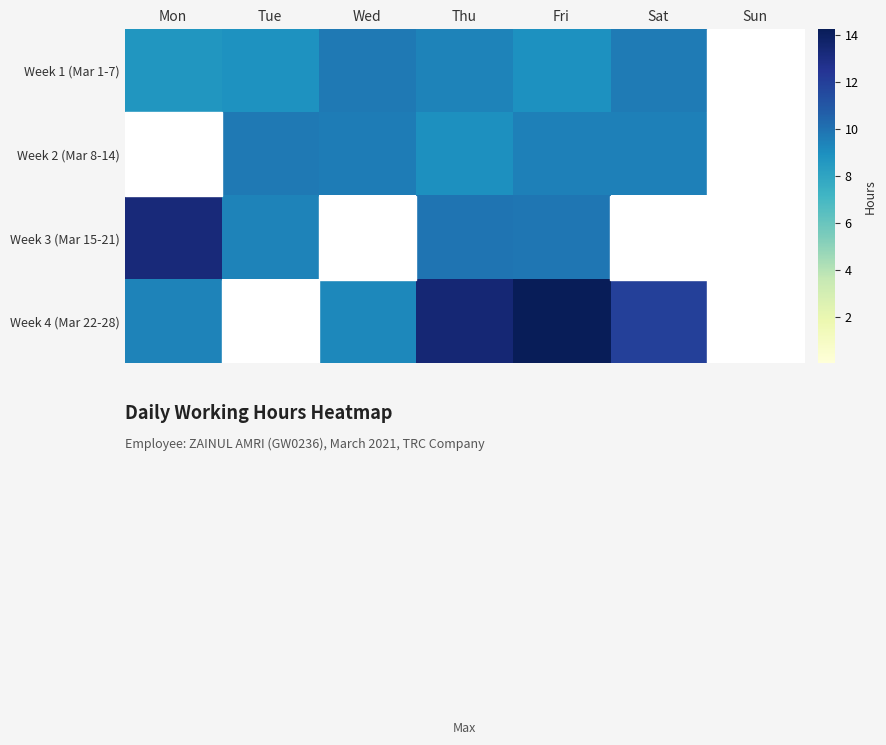

List the series in order of their overall mean, highest first.

Week 4 (Mar 22-28), Week 1 (Mar 1-7), Week 2 (Mar 8-14), Week 3 (Mar 15-21)